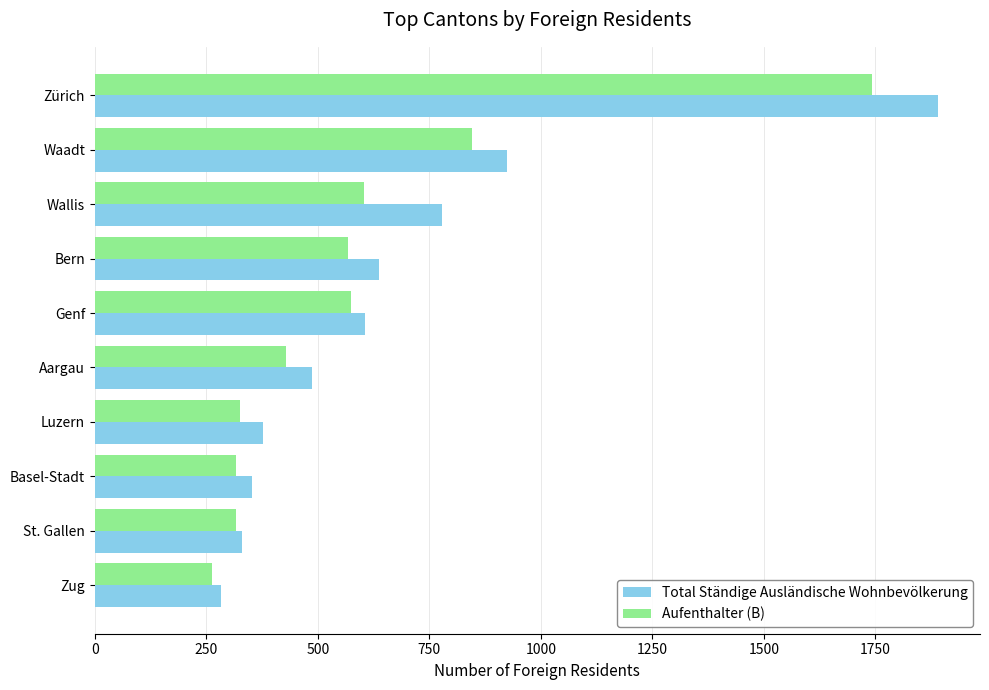

Where is Total Ständige Ausländische Wohnbevölkerung nearest to the value 1086?

Waadt